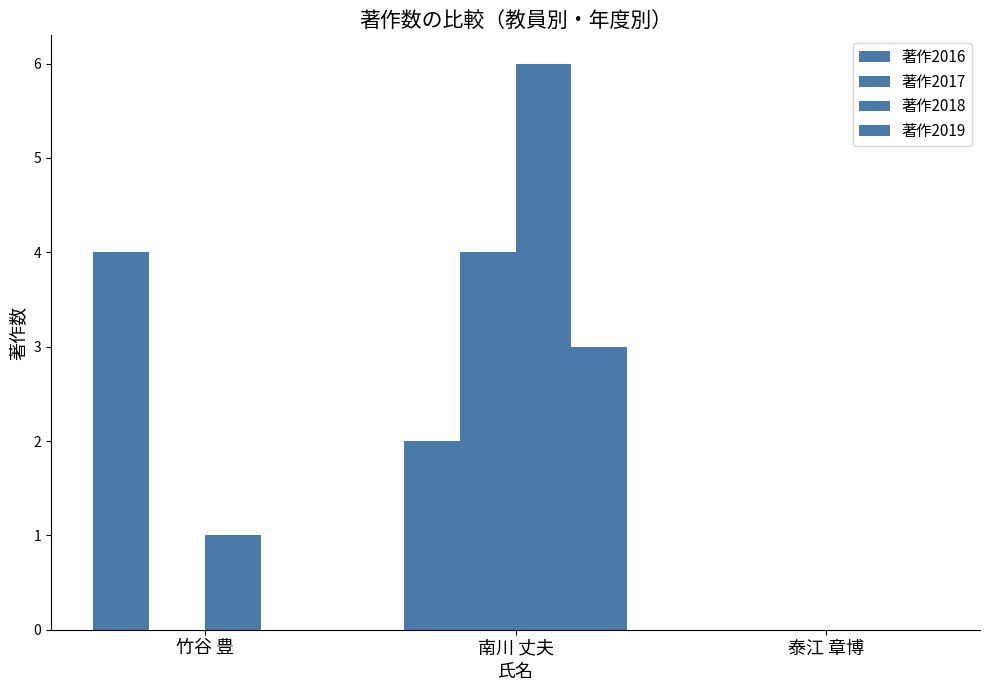

At which label is 著作2016 closest to 2?

南川 丈夫